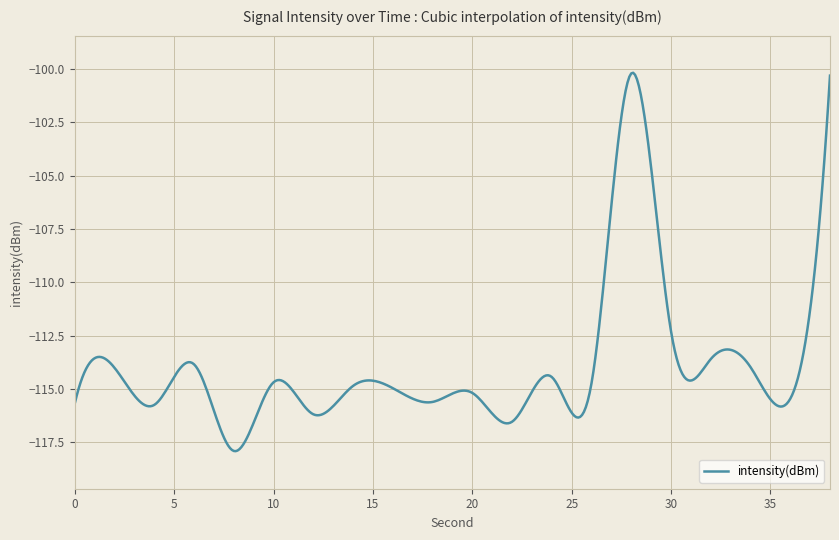

Is this an area chart (filled region under the line)?

No